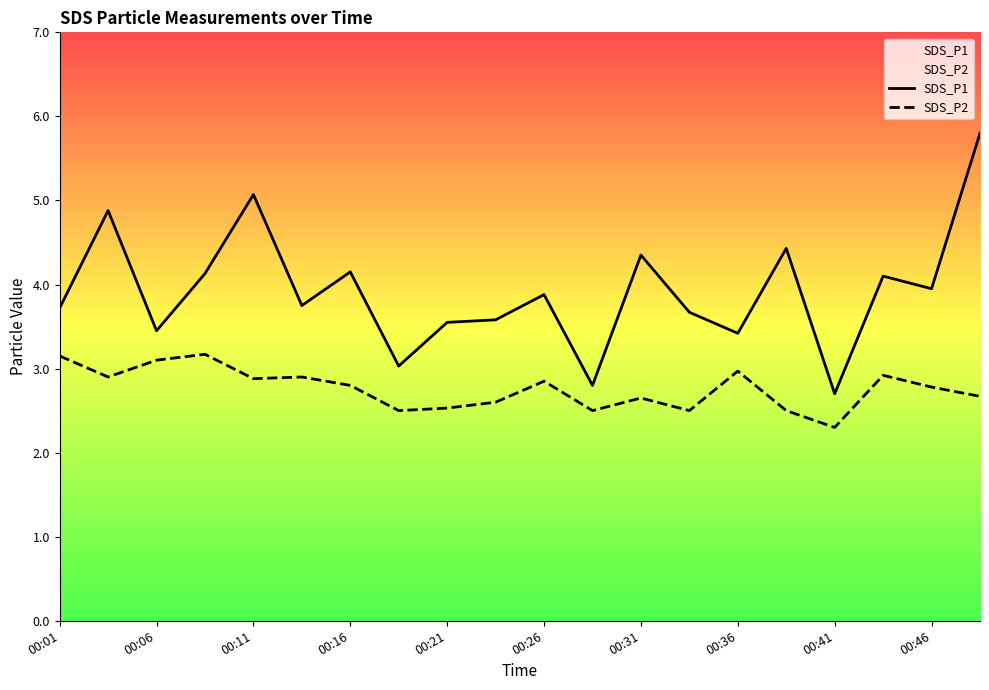

Is this an area chart (filled region under the line)?

No